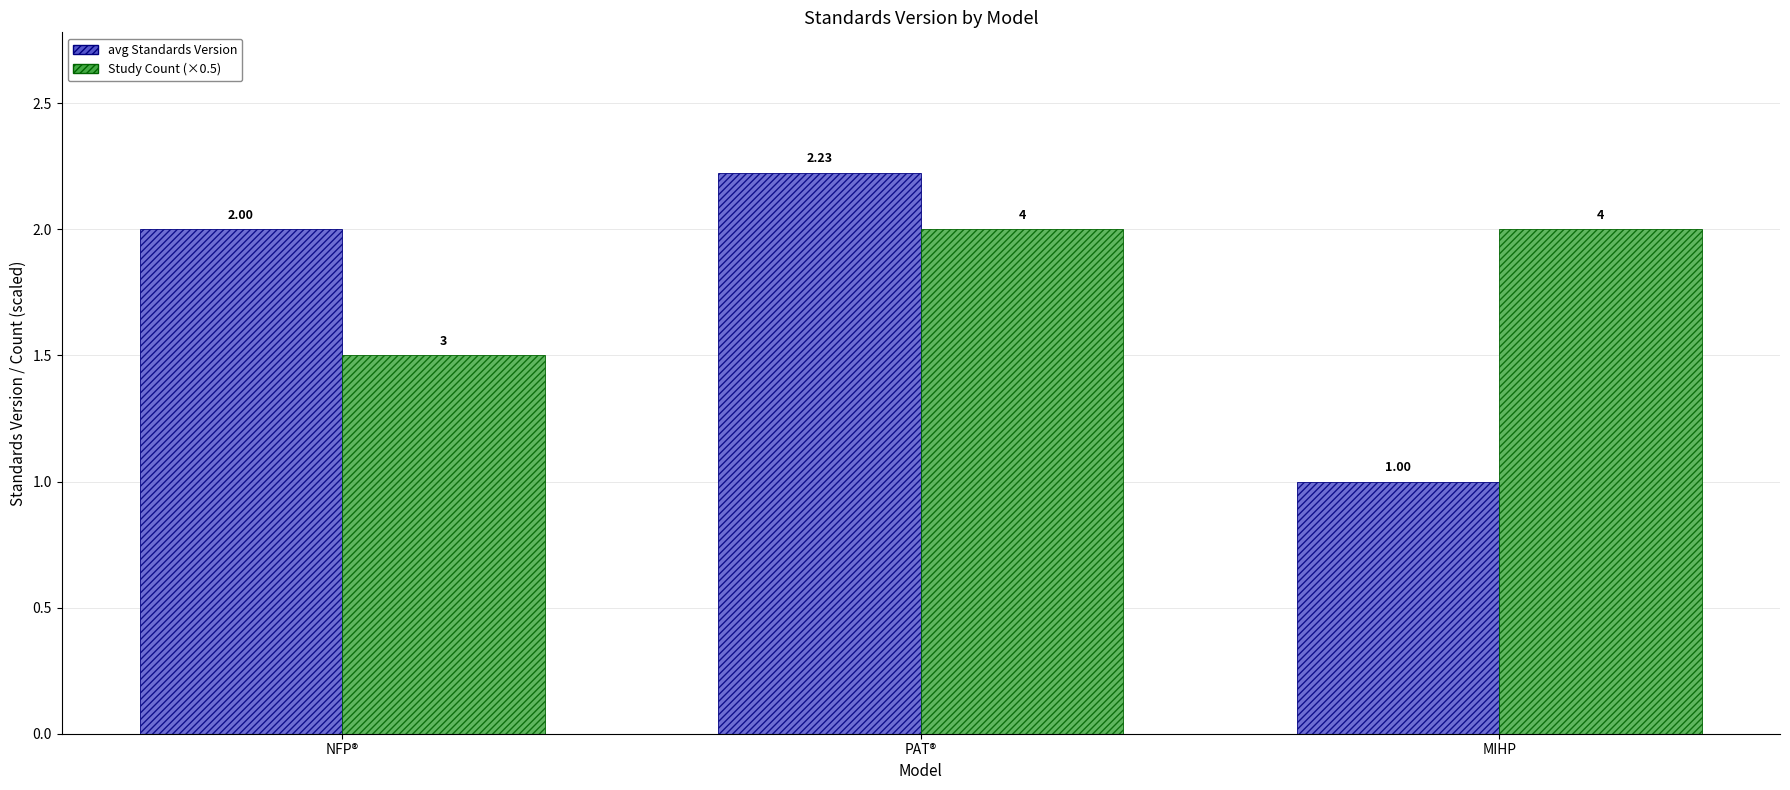

What is the total value across all series at MIHP?

3.0